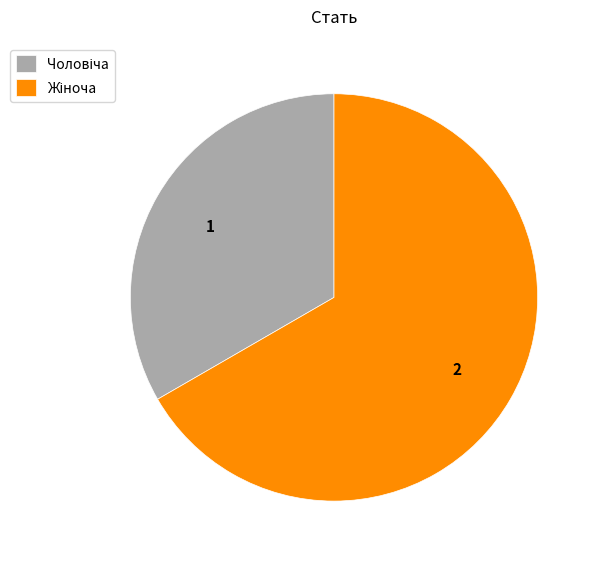

Count the number of slices in the pie.

2